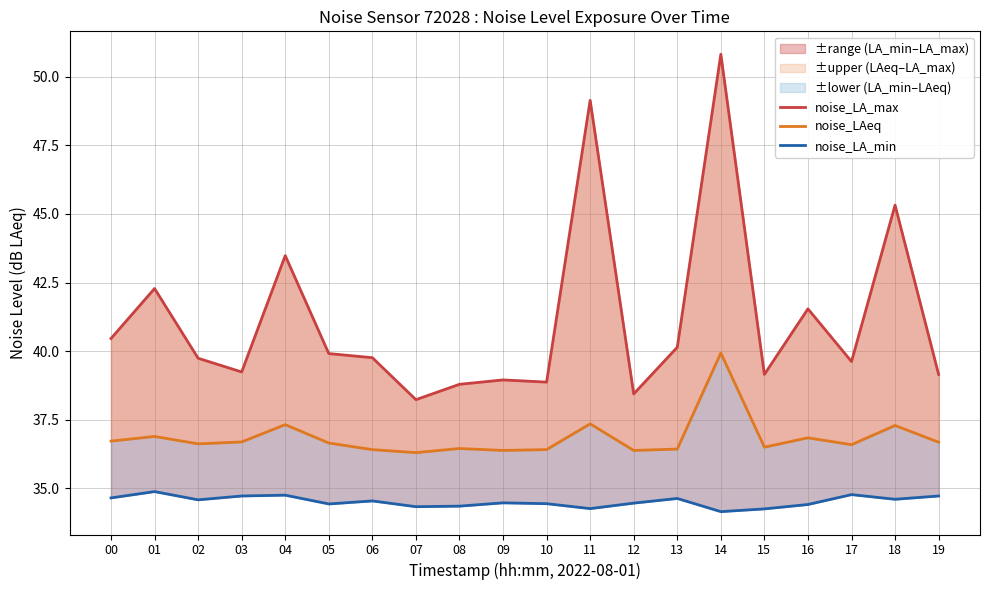

What is the value of the noise_LA_min point at the 8th from the left?

34.3